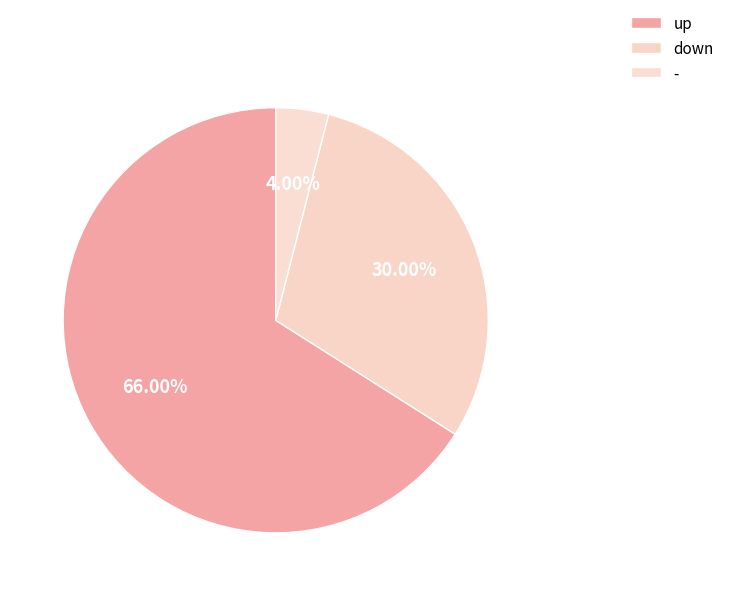

To the nearest percent, what is the average slice percentage?

33%